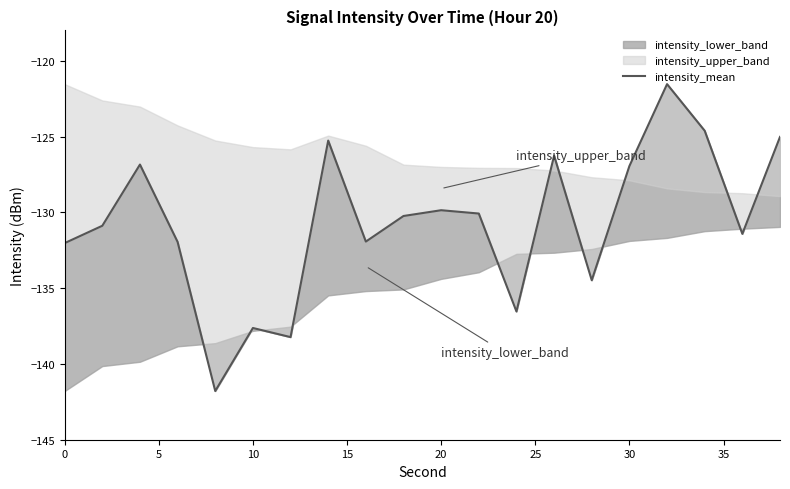

What is the average value?

-130.7